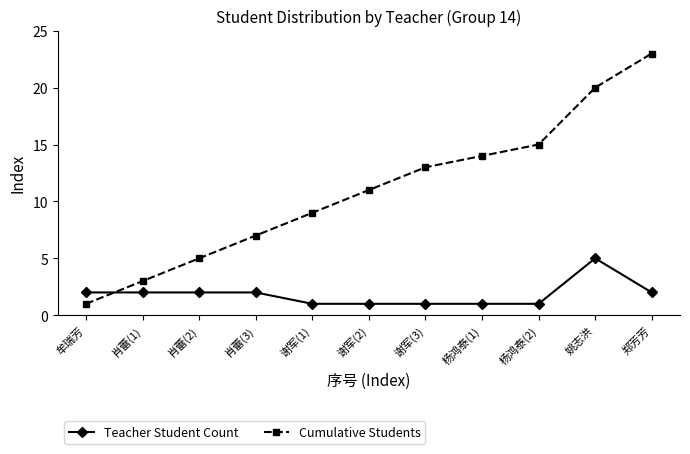

Reading left to right, extract all data points from this chart.

Teacher Student Count: 2	2	2	2	1	1	1	1	1	5	2
Cumulative Students: 1	3	5	7	9	11	13	14	15	20	23